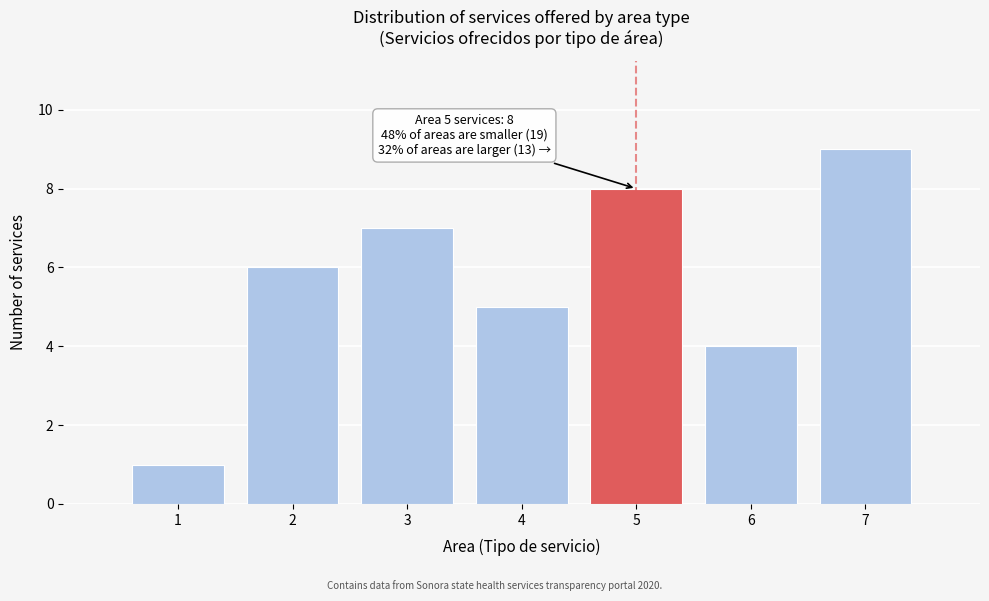

Over which range of the x-axis is the bar tallest?

6.5 to 7.5